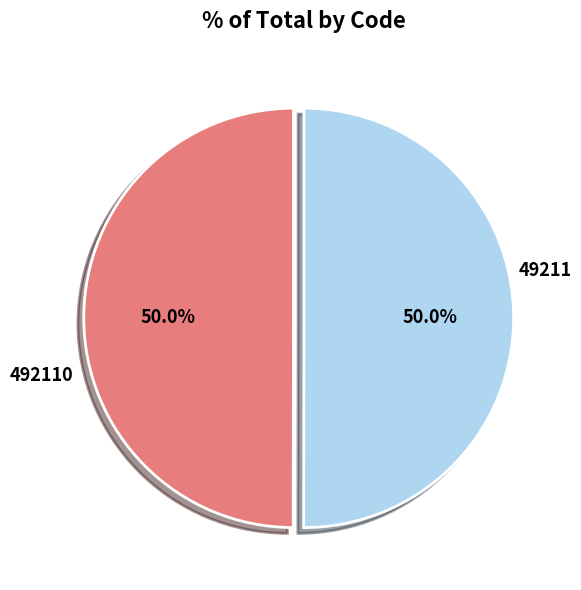

Do 49211 and 492110 together represent more than half of the pie?

Yes